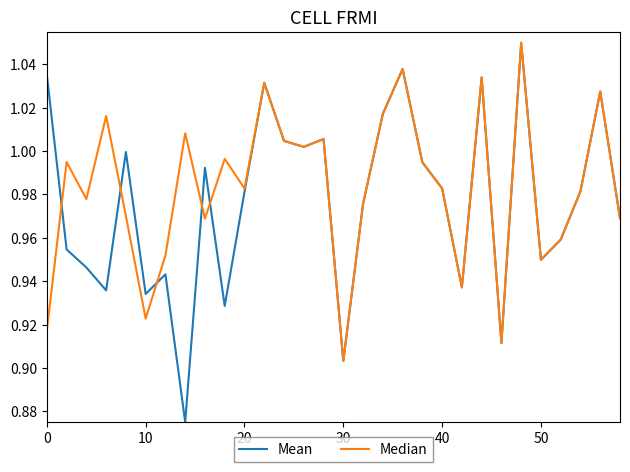

Does the chart have visible grid lines?

No